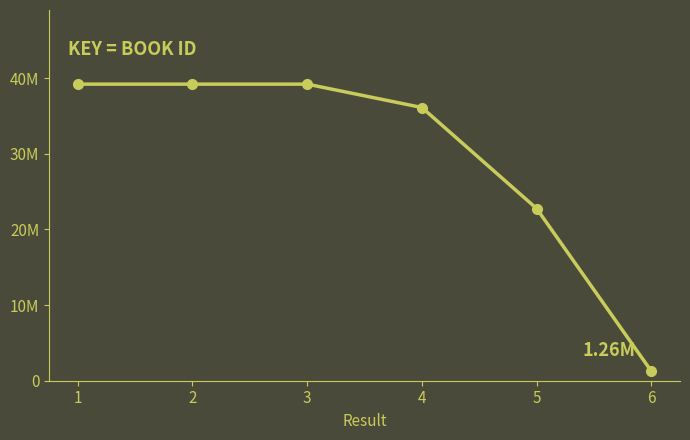

True or false: the data shows 23508851 at 4.

False